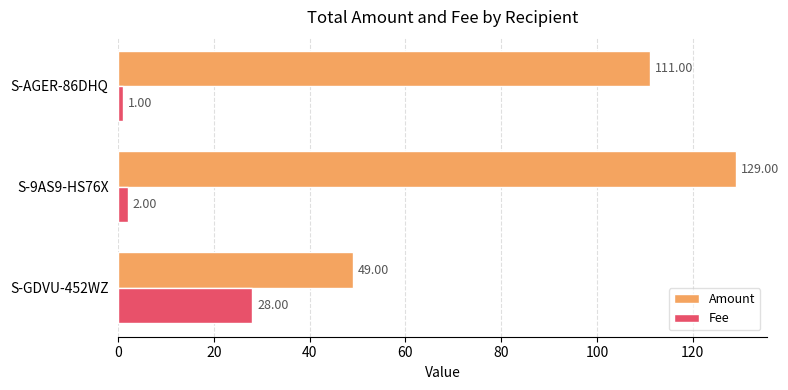

At how many categories does at least one series exceed 54?

2